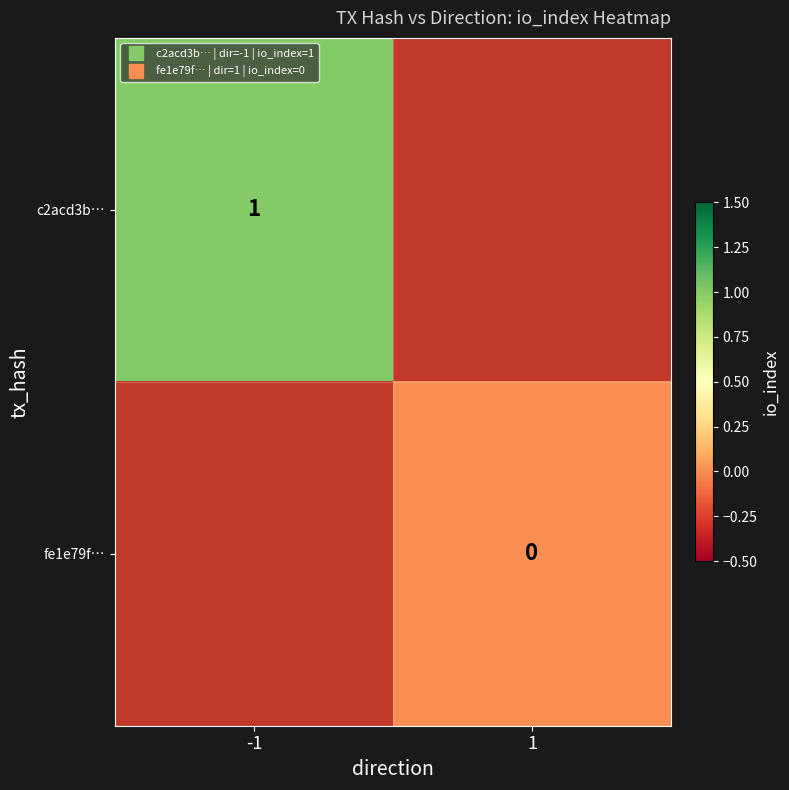

The c2acd3b… series shows 0.4 at -1. True or false?

False